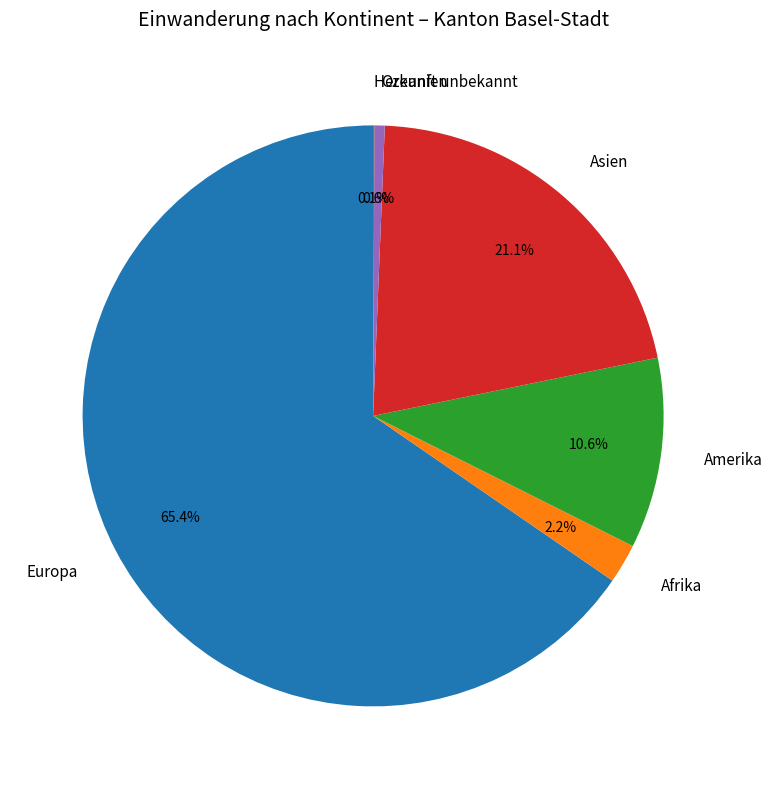

Which category has the biggest portion of the pie?

Europa